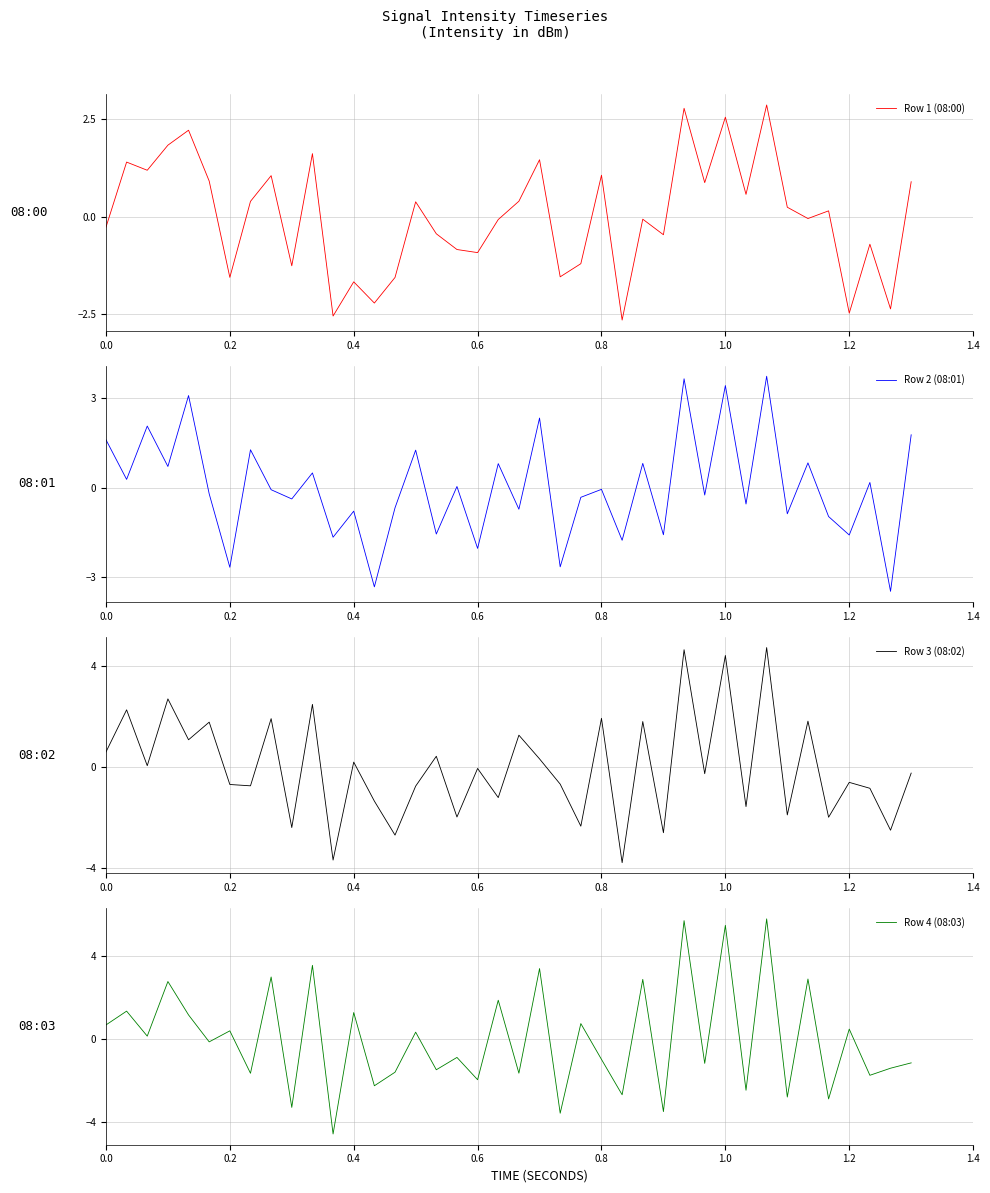

True or false: Row 4 (08:03) and Row 2 (08:01) cross at least once.

True